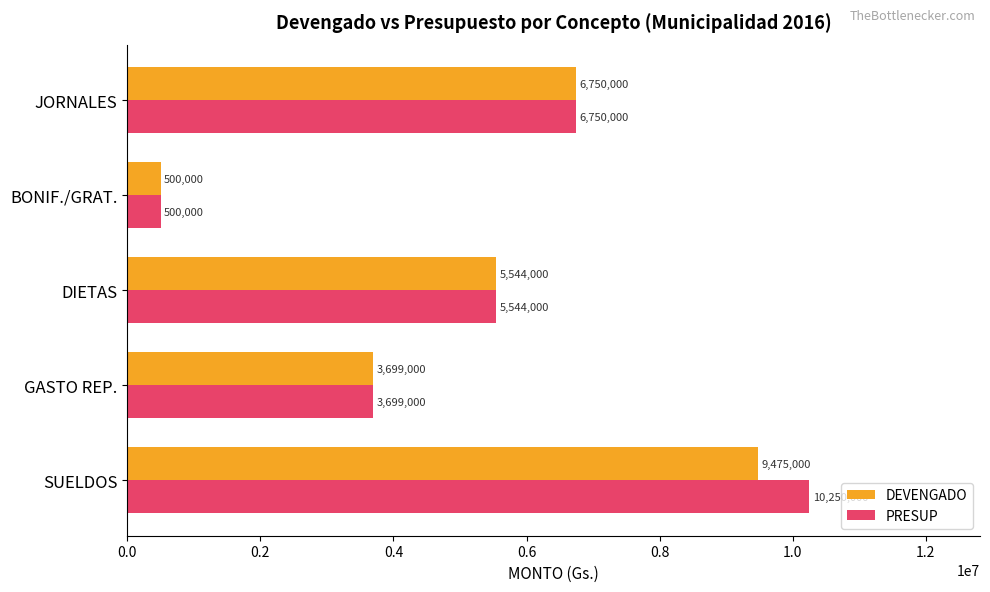

Count the number of data series in this chart.

2